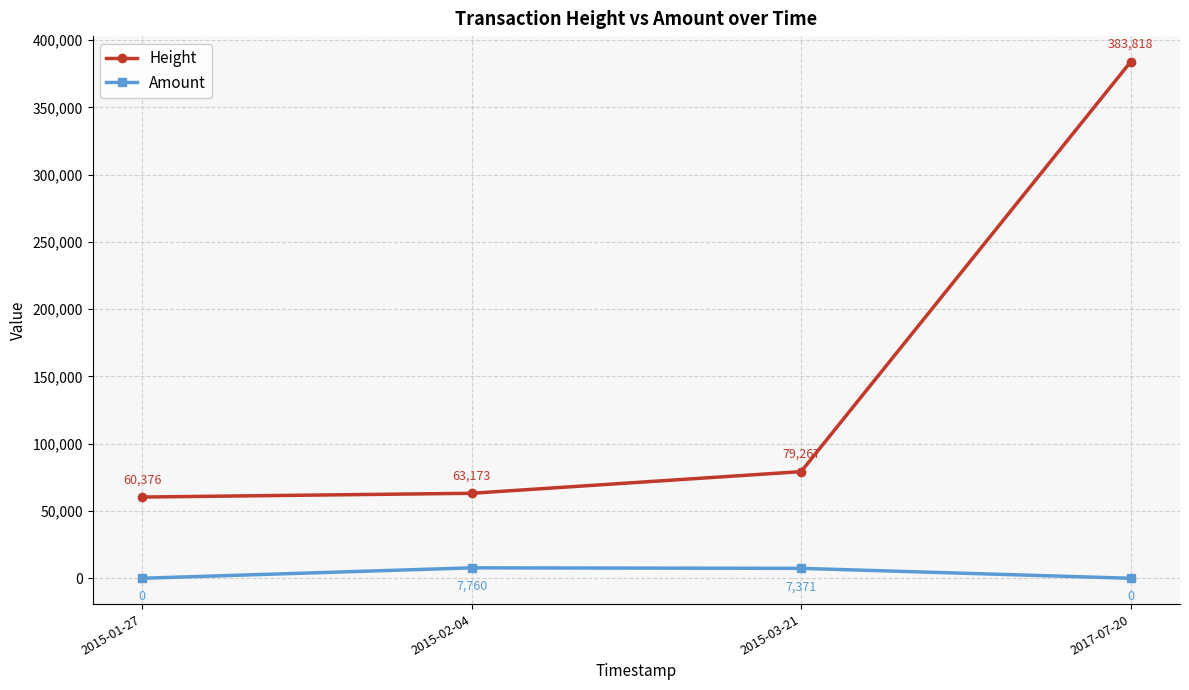

Rank the series by their average value, from lowest to highest.

Amount, Height